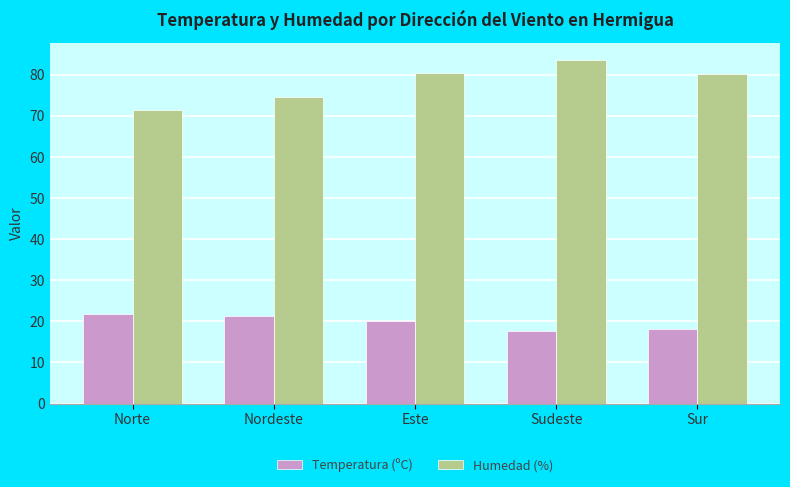

What is the highest value of the Temperatura (ºC) series?

21.9